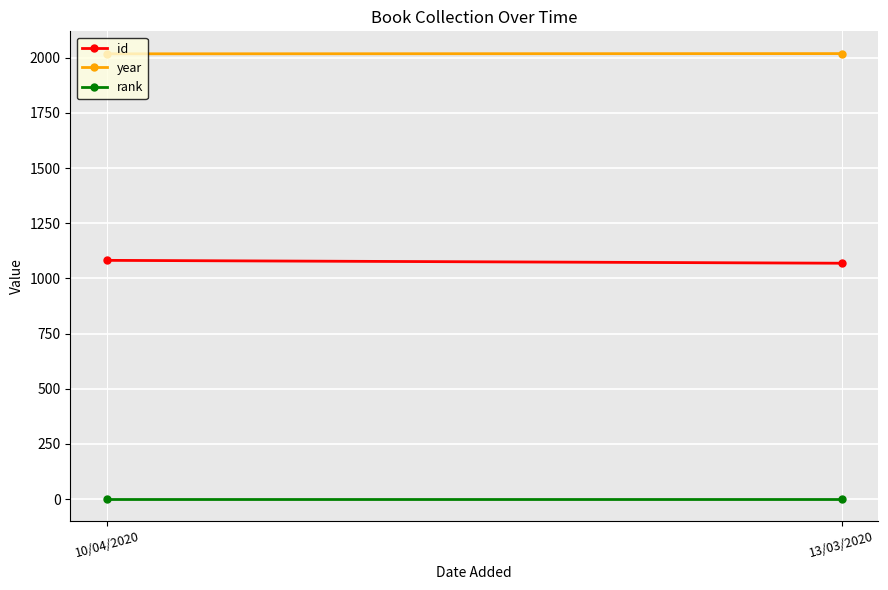

The value of year at 10/04/2020 is 2959. True or false?

False